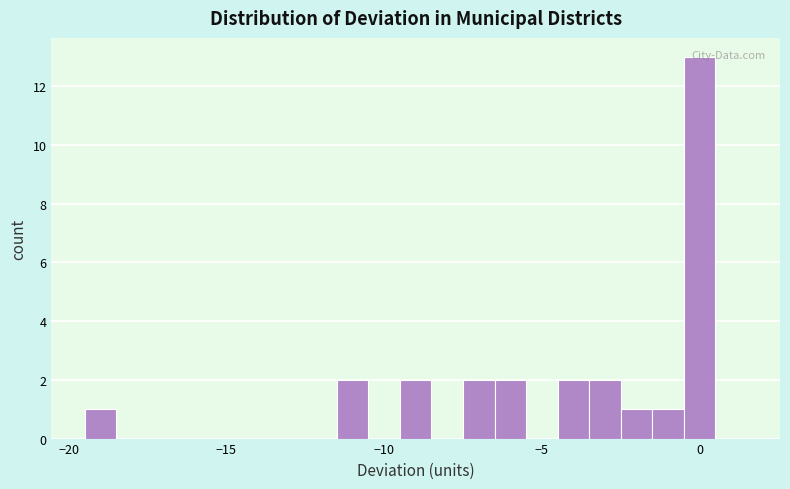

Read against the x-axis, roughly where is the centre of the tallest bar?

0.0